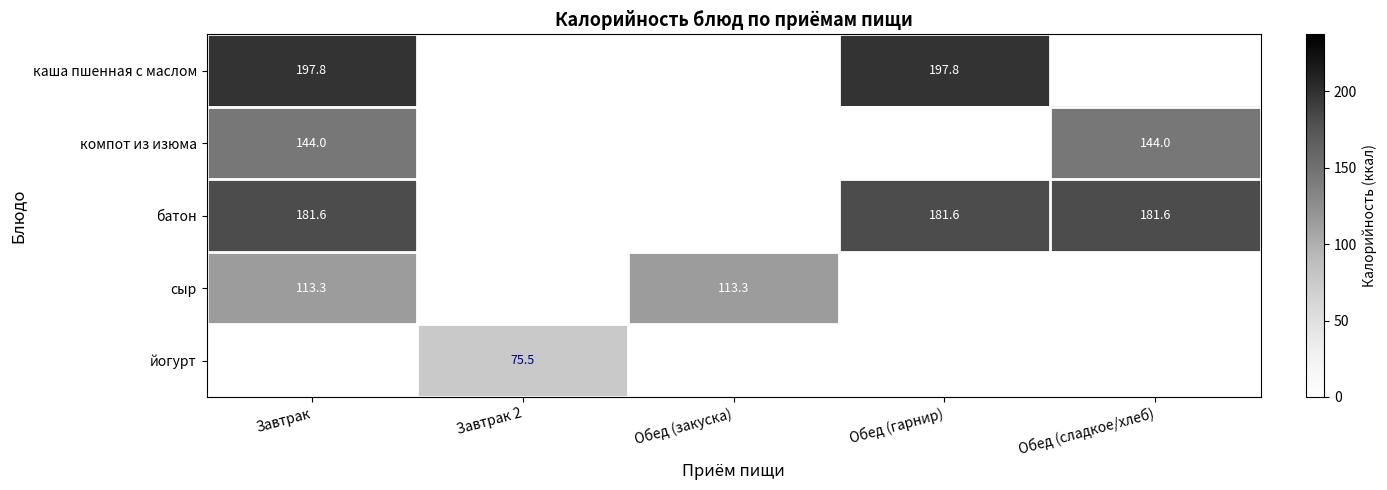

What is the sum of the сыр values at Обед (закуска) and Завтрак?

226.6